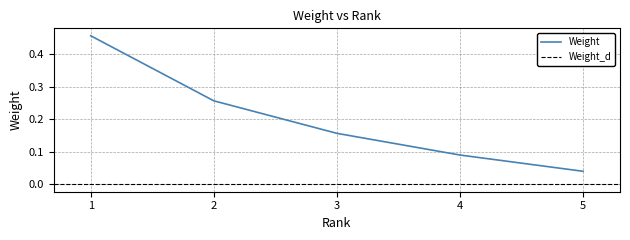

At which label is Weight closest to 0?

5